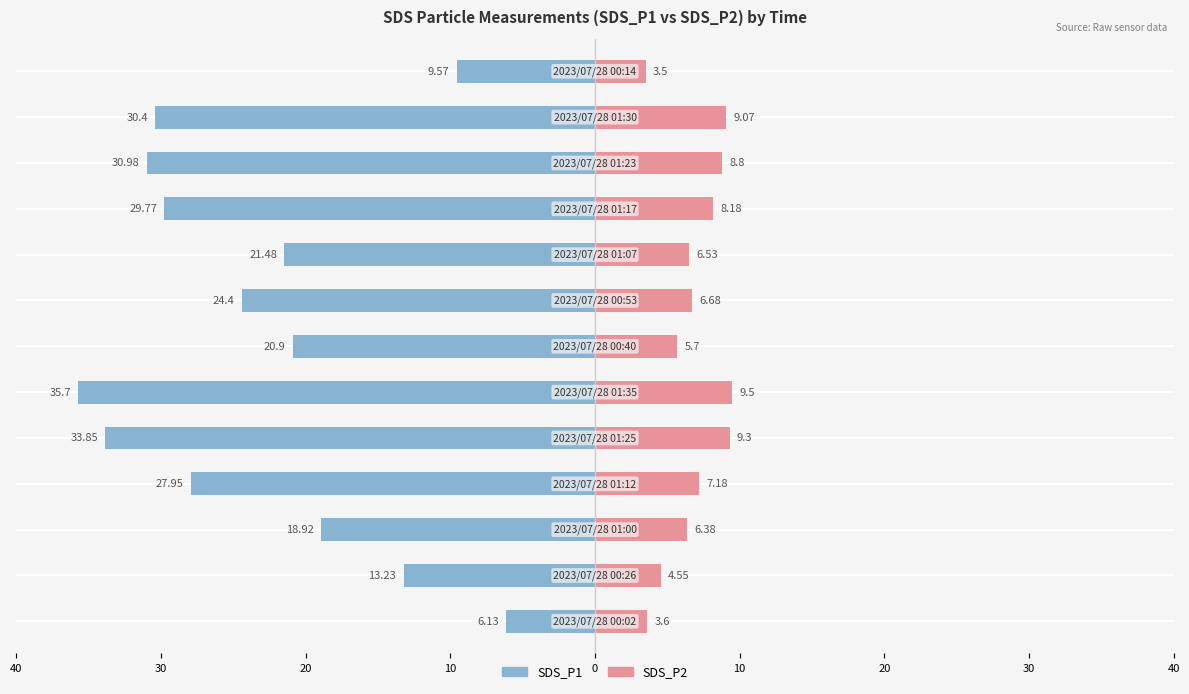

How many groups of bars are there?

13